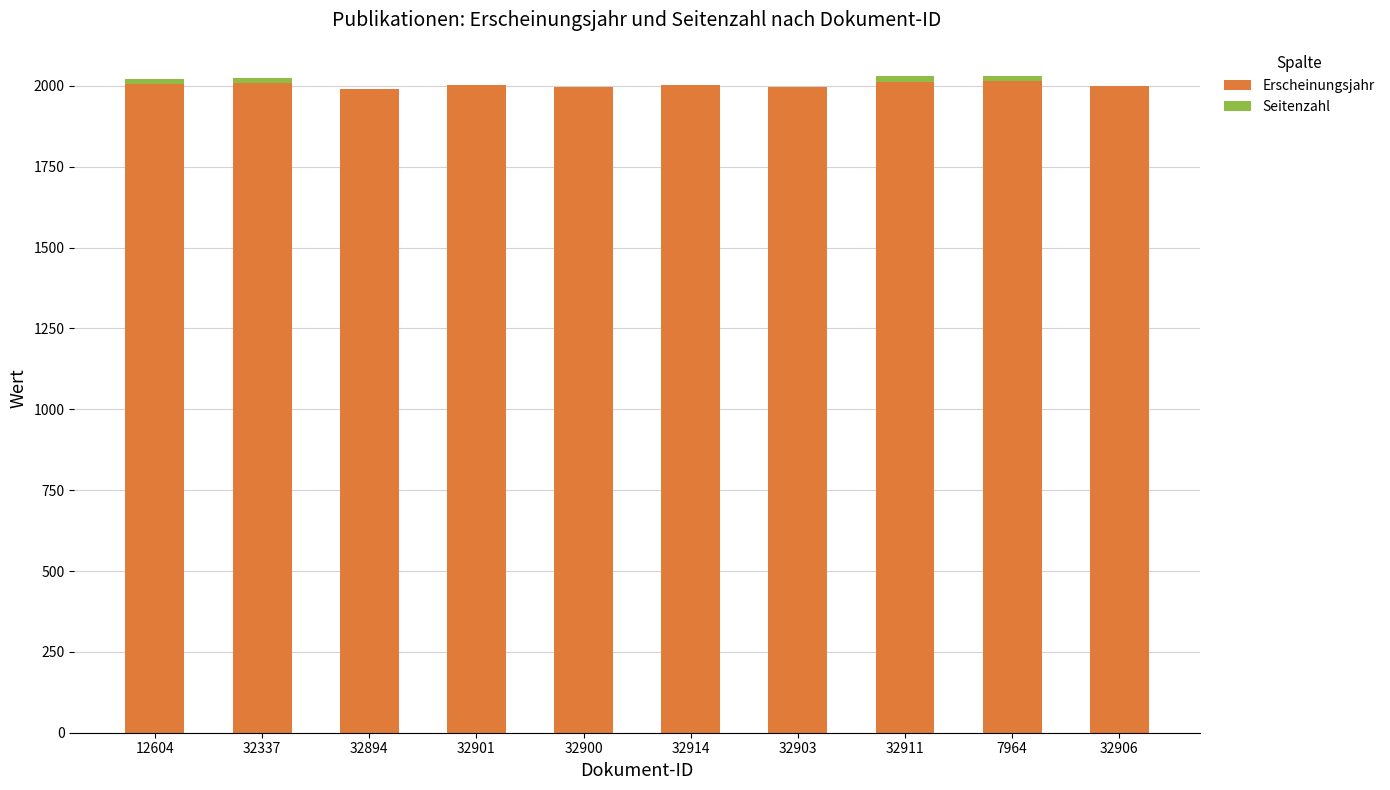

What is the total value across all series at 32900?

1995